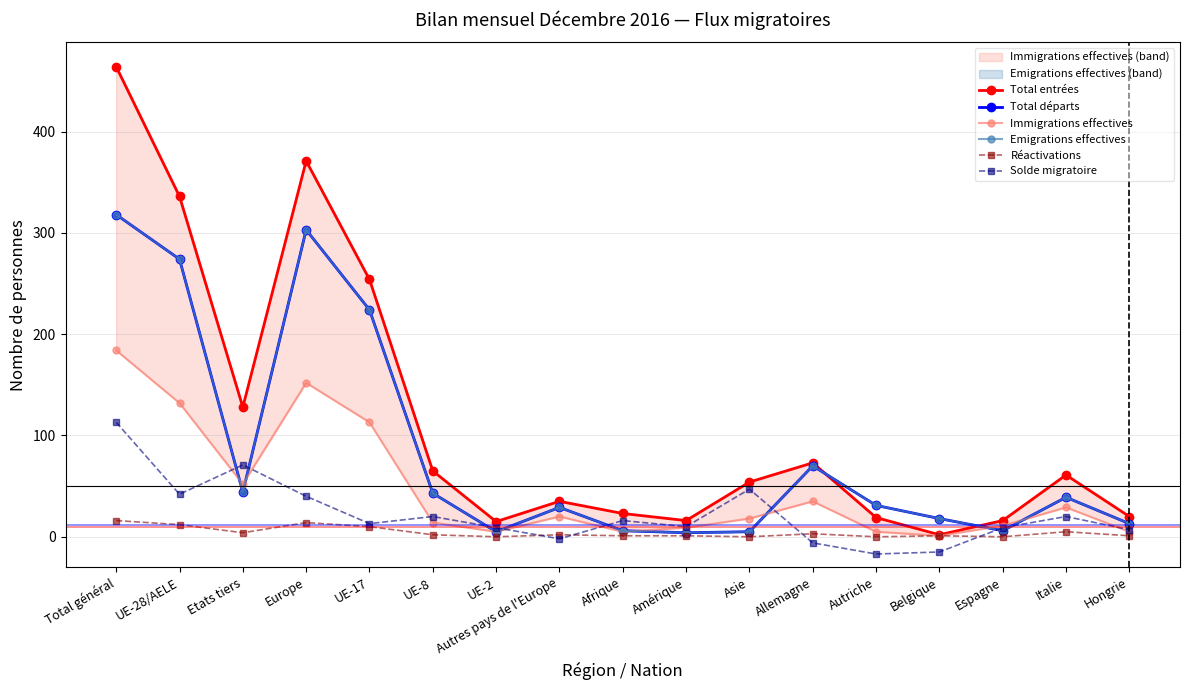

Which series has the largest range (max minus min)?

Total entrées